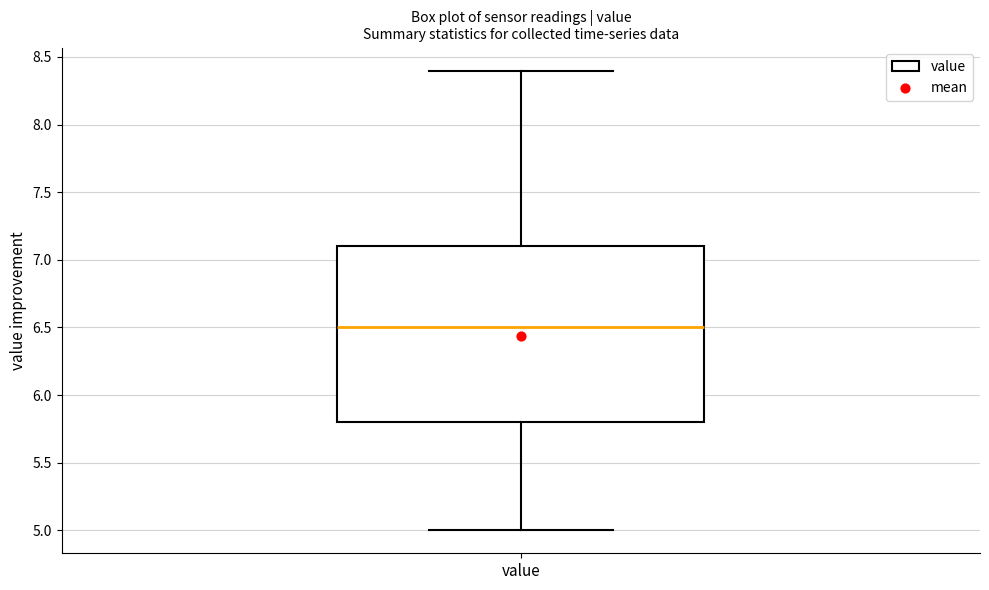

Where does the median line of the box for value sit on the y-axis? The values are not printed on the chart, so give them approximately, as read against the axis.

6.5